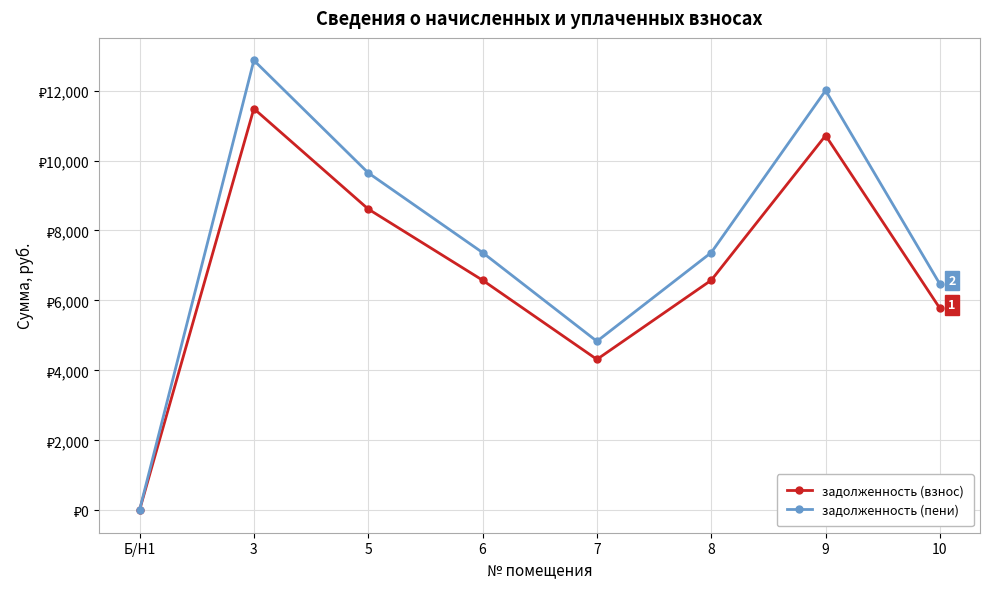

What is the value of the задолженность (пени) point at the 6th from the left?

7368.8